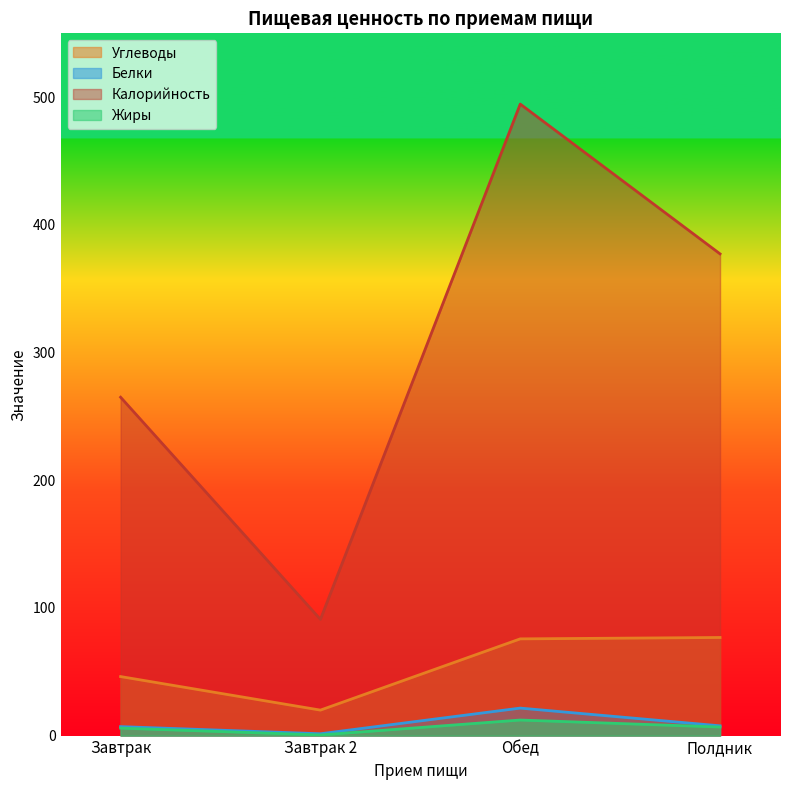

What is the spread (max minus min) of values at Полдник?

370.6